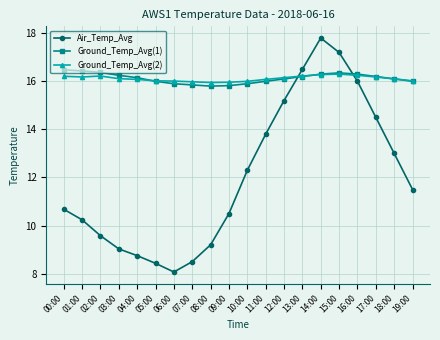

What is the sum of the Air_Temp_Avg values at 02:00 and 17:00?

24.1